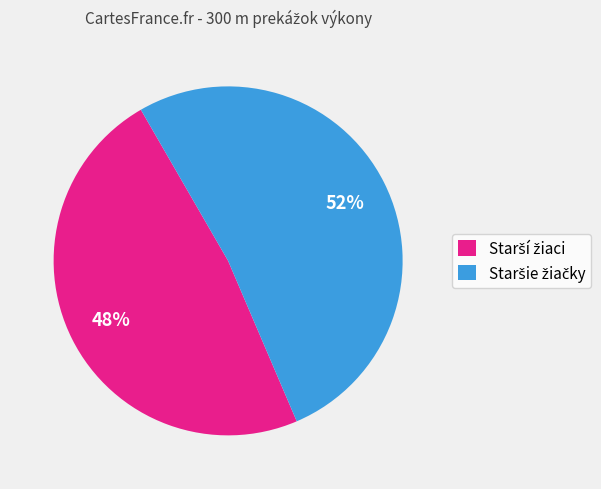

Is there a majority slice in this chart?

Yes